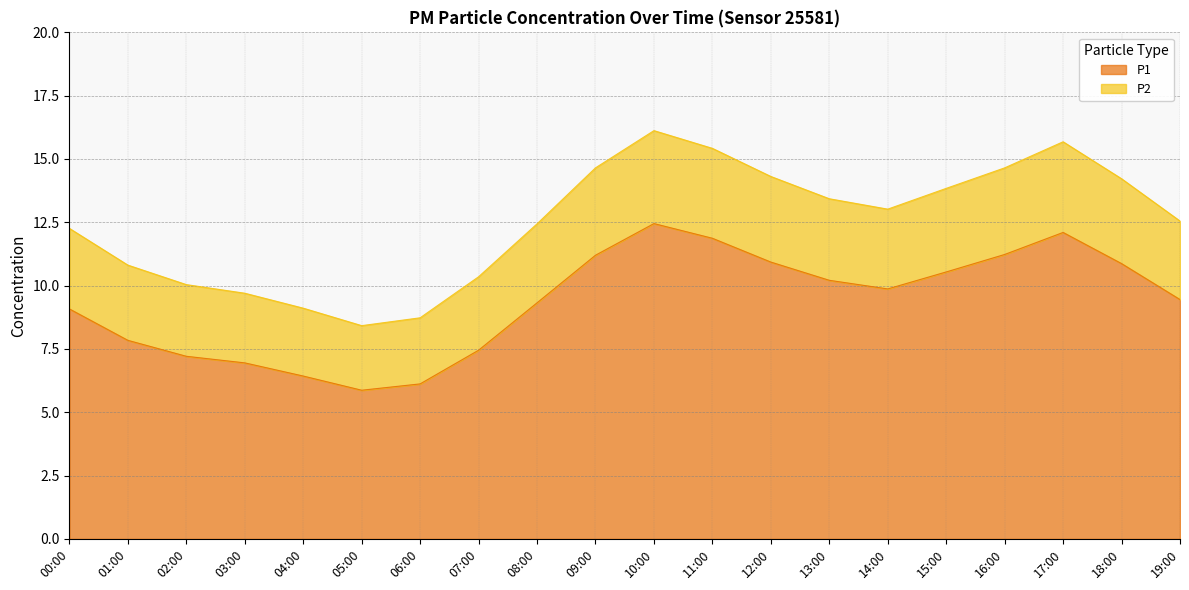

Reading left to right, what are all the values shown in this chart?

P1: 00:00=9.1	01:00=7.8	02:00=7.2	03:00=7.0	04:00=6.4	05:00=5.9	06:00=6.1	07:00=7.5	08:00=9.3	09:00=11.2	10:00=12.4	11:00=11.9	12:00=10.9	13:00=10.2	14:00=9.9	15:00=10.5	16:00=11.2	17:00=12.1	18:00=10.9	19:00=9.4
P2: 00:00=12.3	01:00=10.8	02:00=10.0	03:00=9.7	04:00=9.1	05:00=8.4	06:00=8.7	07:00=10.3	08:00=12.4	09:00=14.6	10:00=16.1	11:00=15.4	12:00=14.3	13:00=13.4	14:00=13.0	15:00=13.8	16:00=14.7	17:00=15.7	18:00=14.2	19:00=12.5